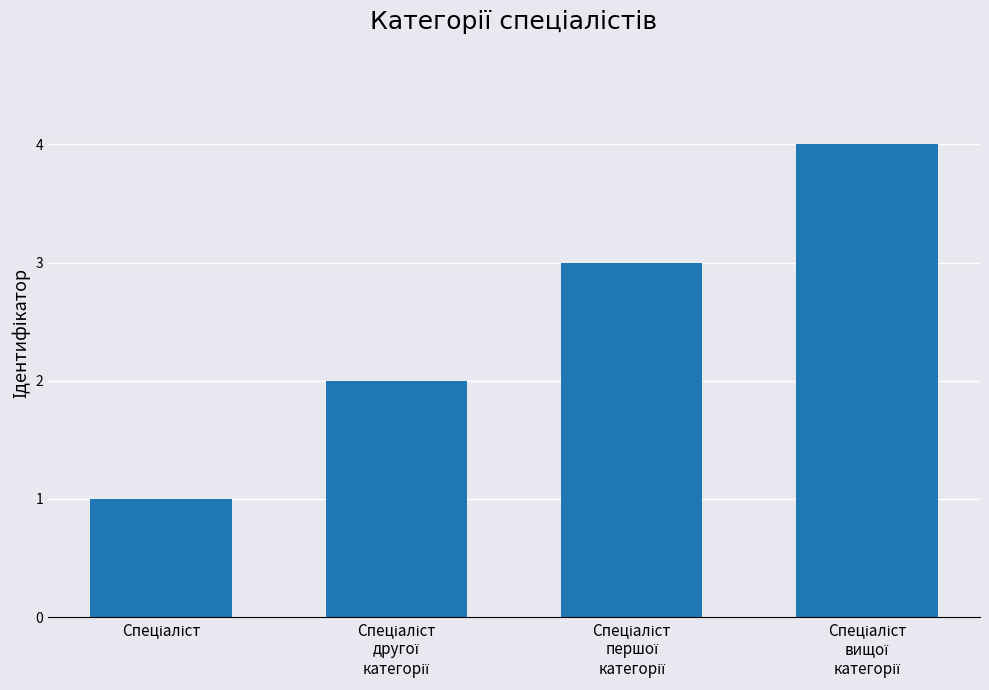

What is the greatest value displayed?

4